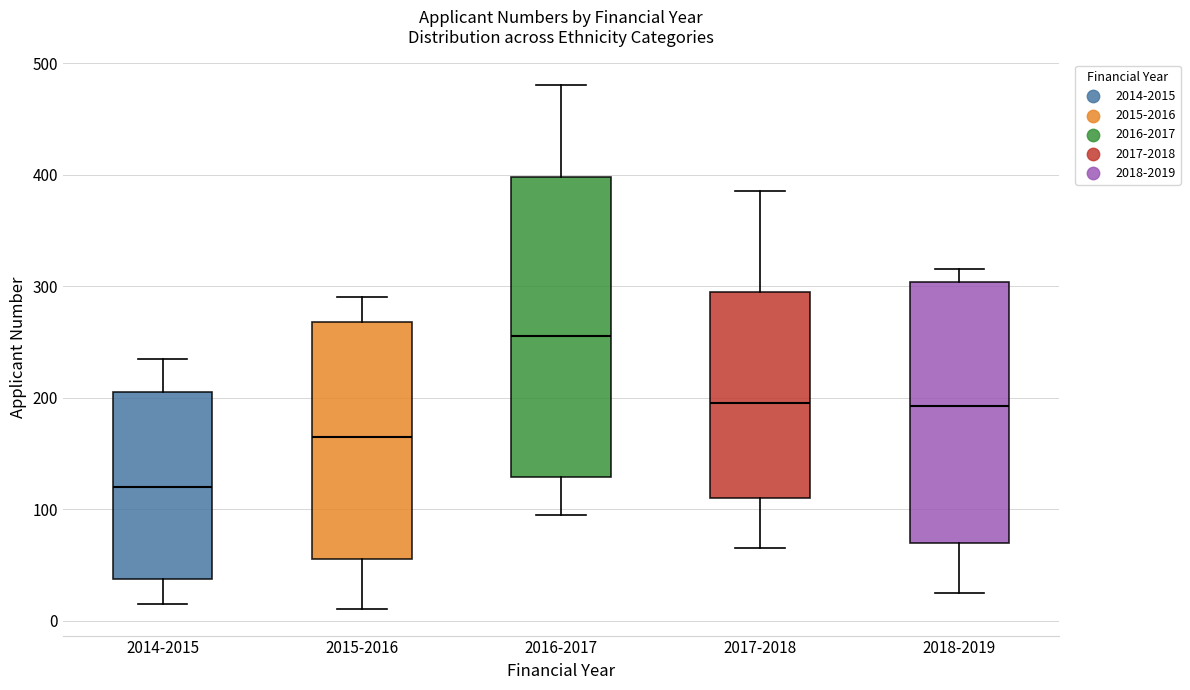

Which box is the tallest, from its lower edge to its upper edge?

2016-2017